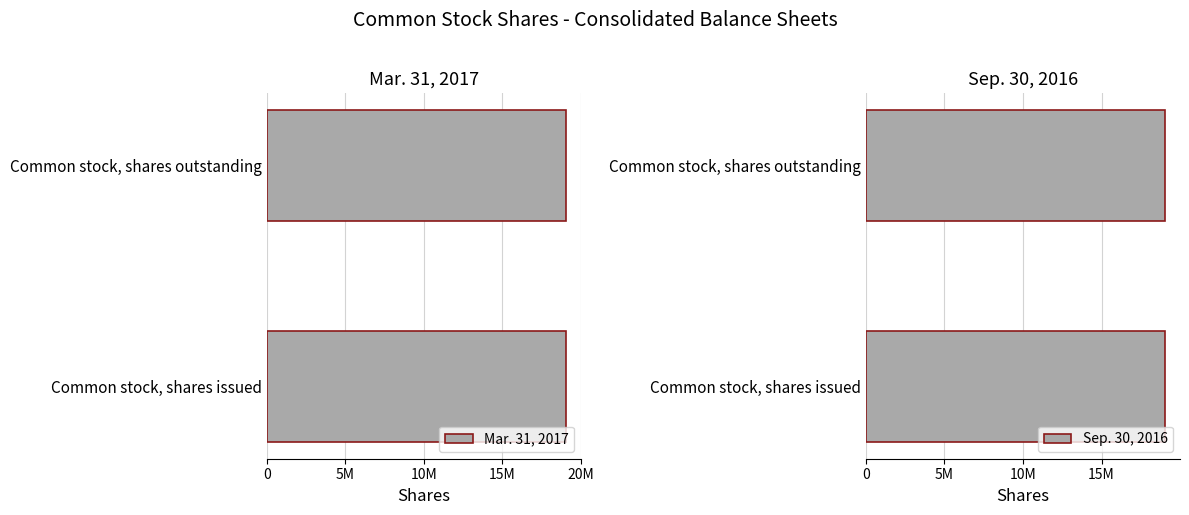

The Mar. 31, 2017 series shows 6262519 at Common stock, shares issued. True or false?

False